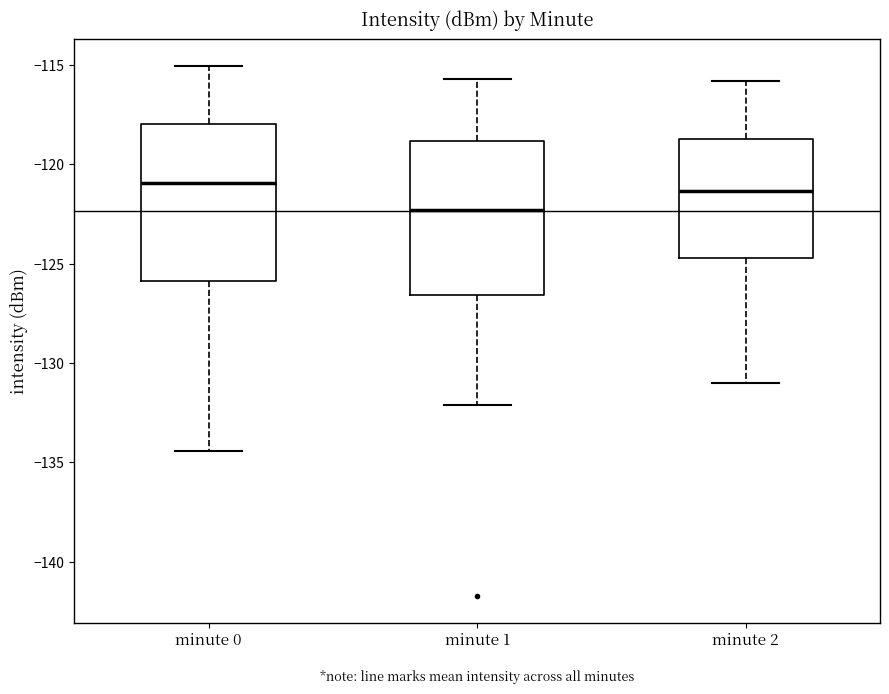

Where does the lower whisker of the box for minute 0 end on the y-axis? The values are not printed on the chart, so give them approximately, as read against the axis.

-134.5